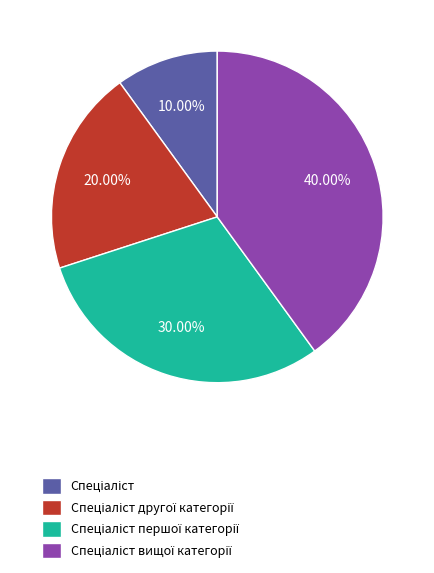

Does any single category account for the majority?

No